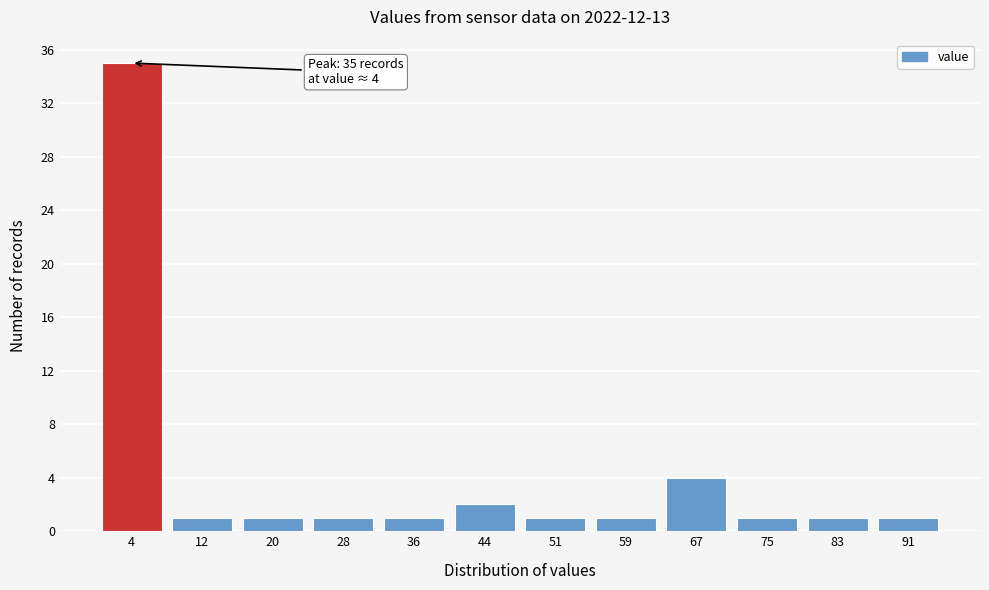

Reading left to right, list all the values displayed in this chart.

4=35	12=1	20=1	28=1	36=1	44=2	51=1	59=1	67=4	75=1	83=1	91=1